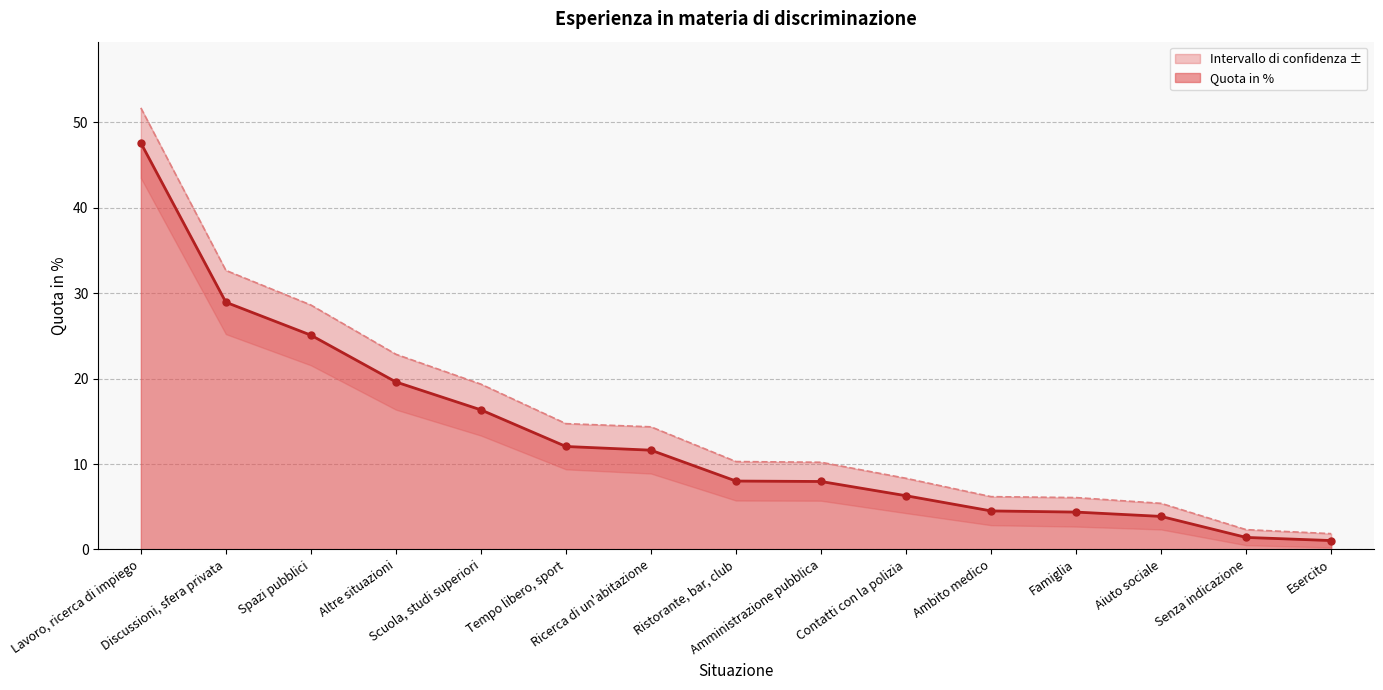

What is the smallest value displayed?

1.0